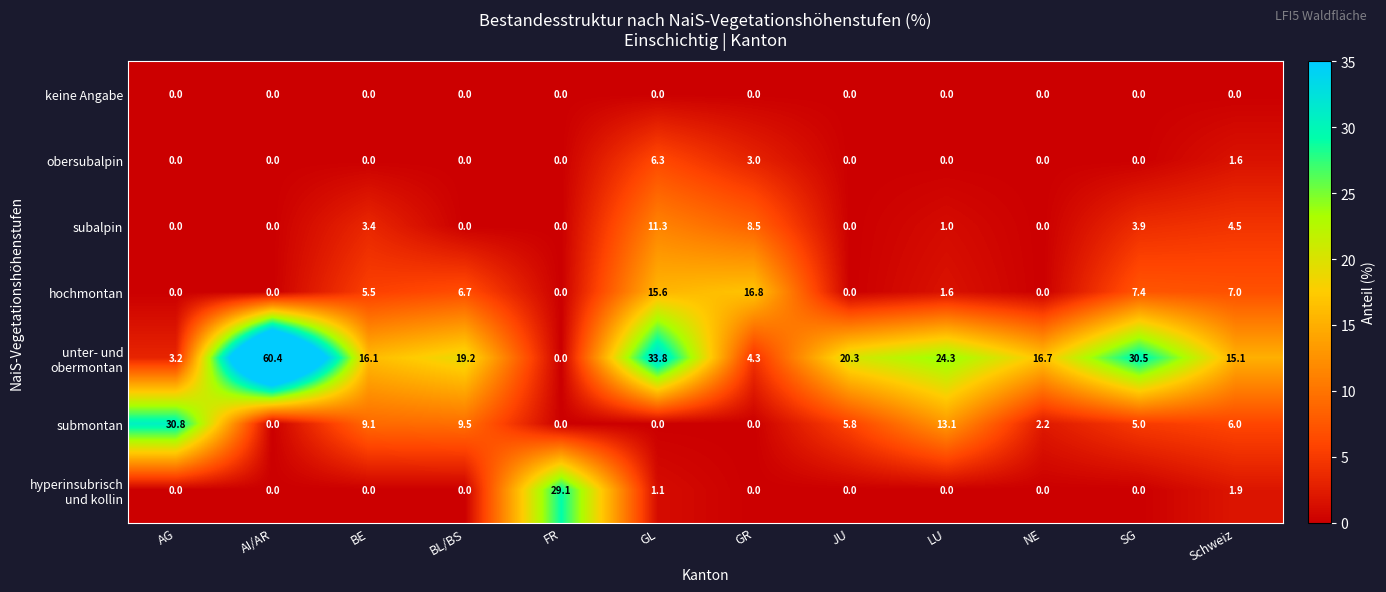

What is the total value across all series at FR?

29.1